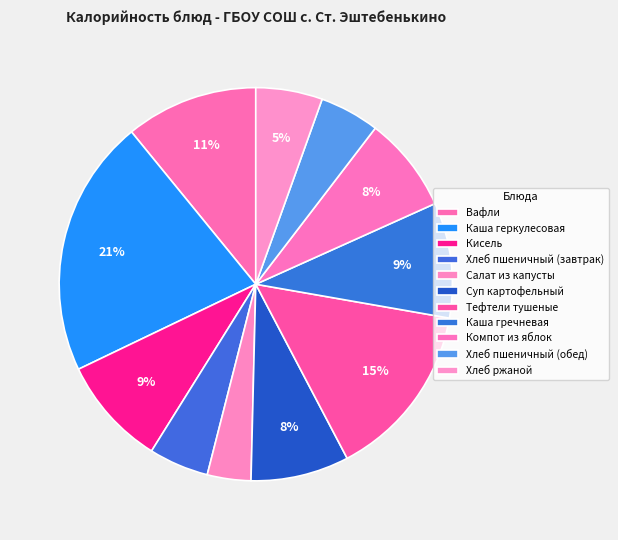

True or false: Хлеб пшеничный (обед) accounts for 20% of the total.

False